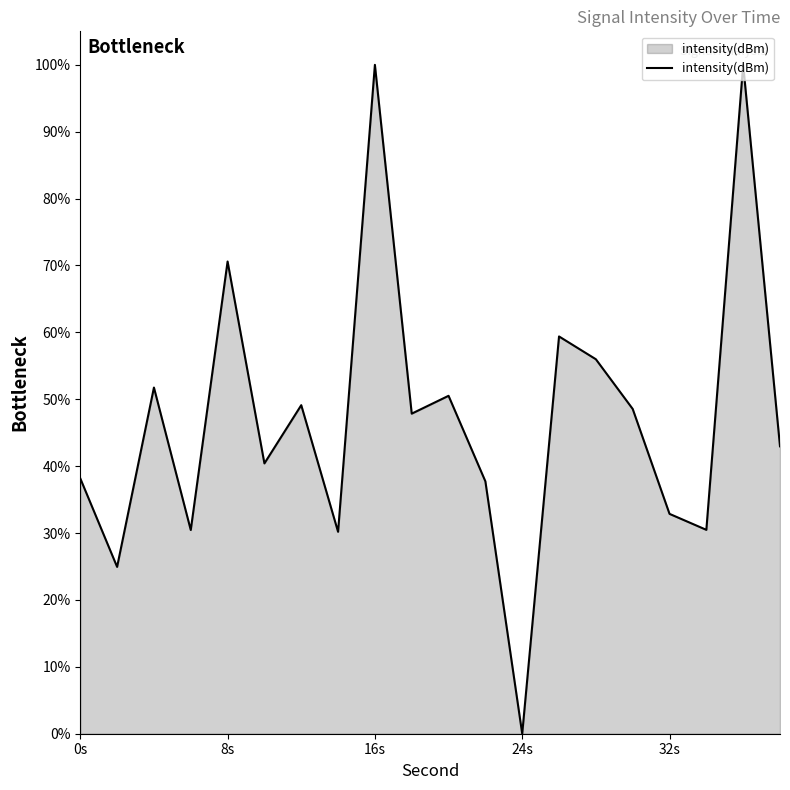

What is the maximum value shown in the chart?

100.0